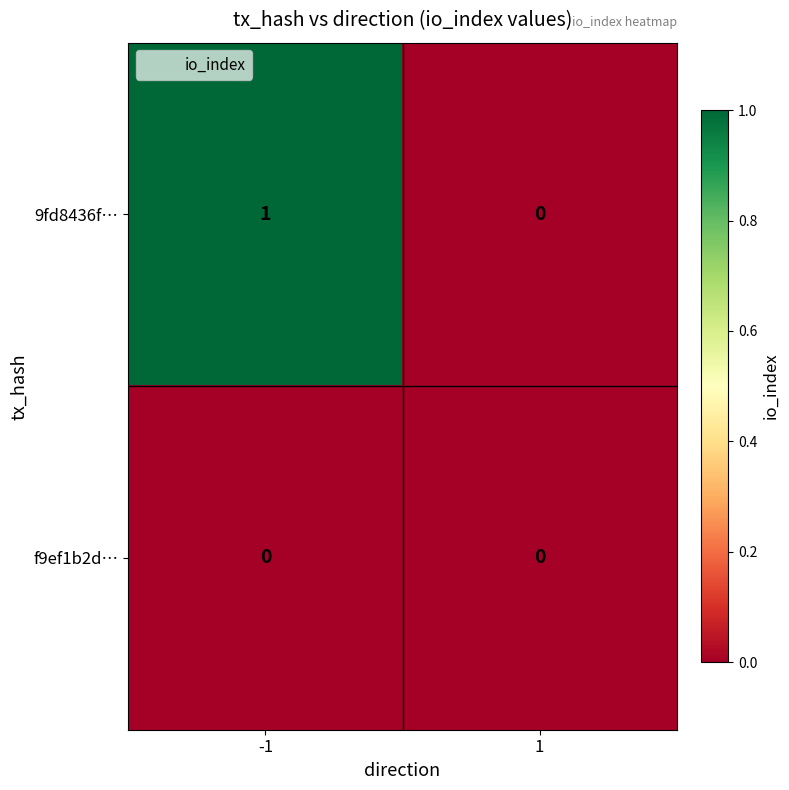

How many series are shown in this chart?

2